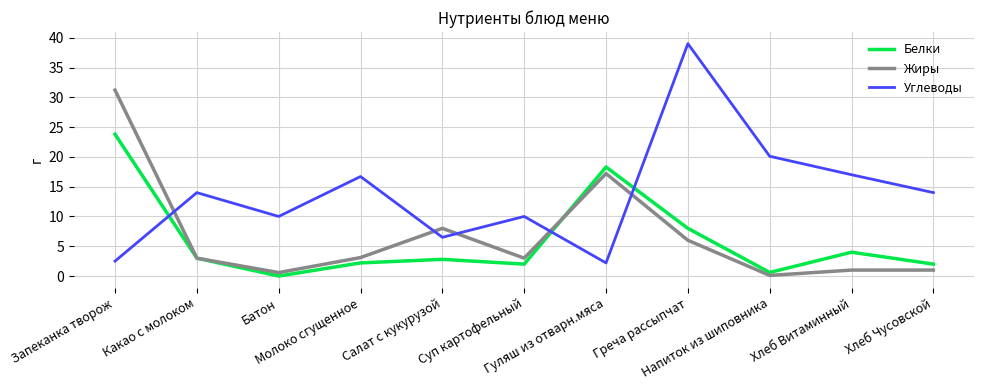

How many intersections are there between Белки and Углеводы?

3